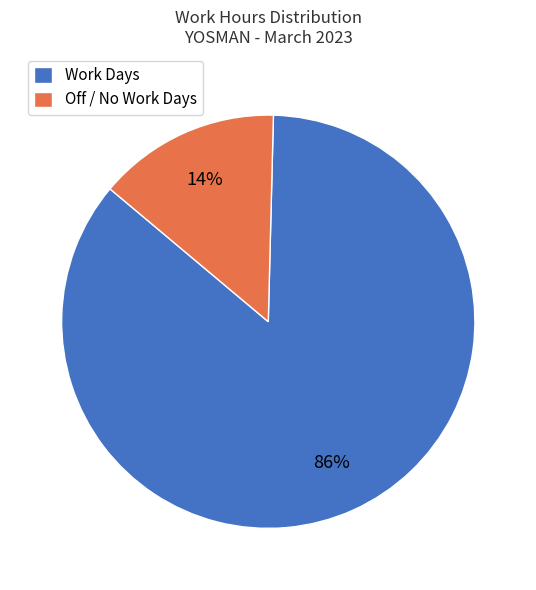

Do Work Days and Off / No Work Days together represent more than half of the pie?

Yes